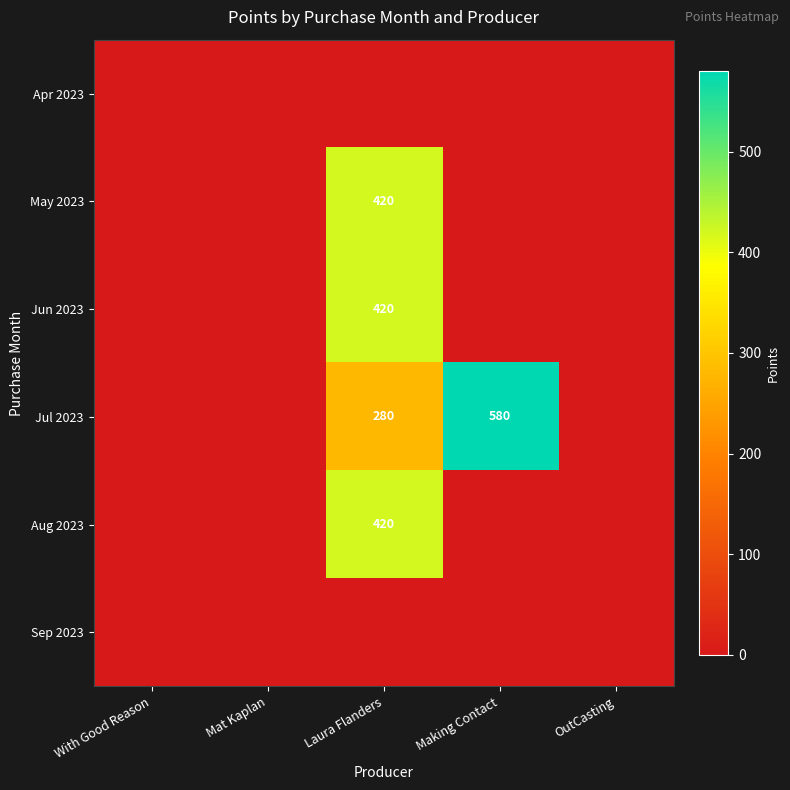

Count the number of categories in the chart.

5